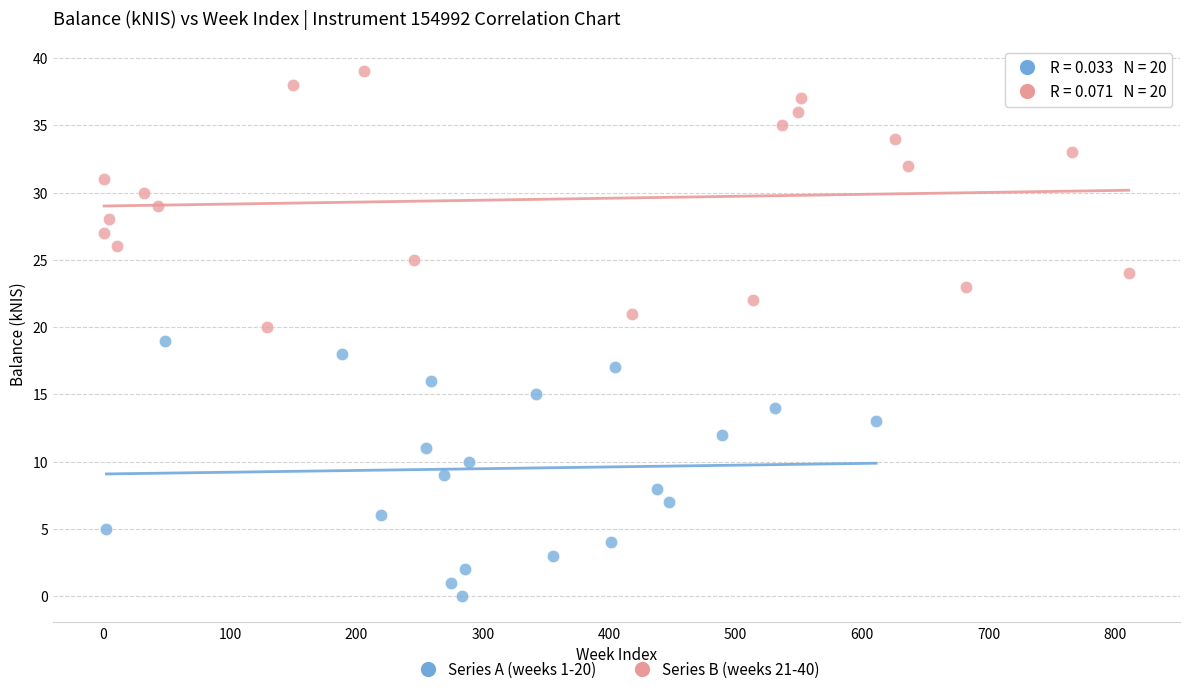

Which series contains the lowest Y value?

Series A (weeks 1-20)